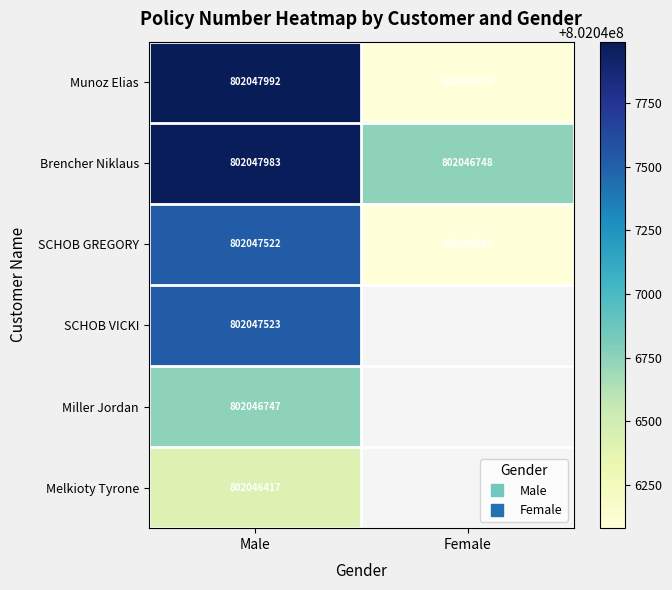

What is the spread (max minus min) of values at Female?

669.0